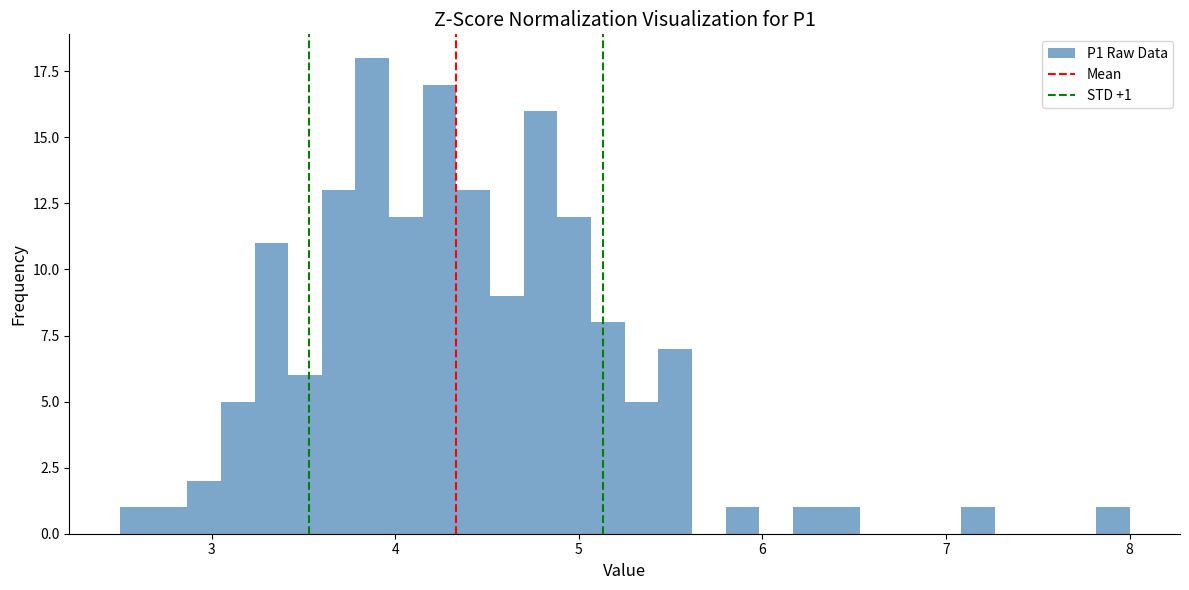

Read against the x-axis, roughly where is the centre of the tallest bar?

3.9